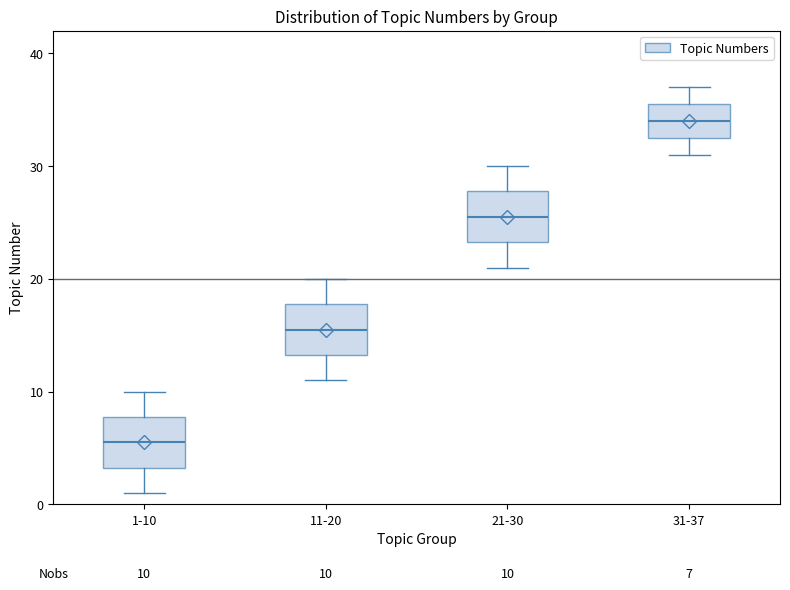

Which box's median line is the lowest?

1-10